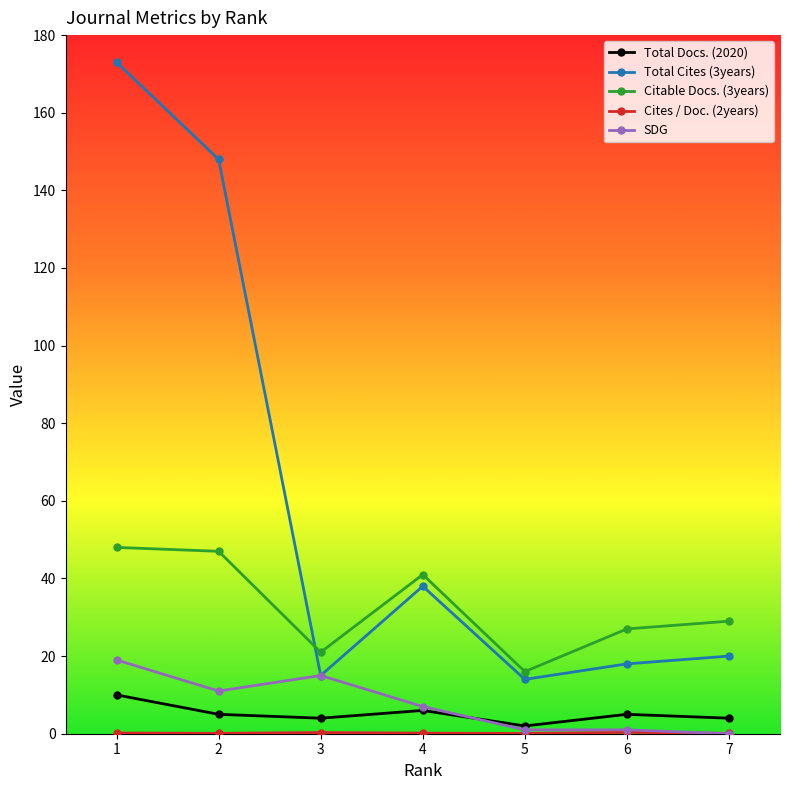

The value of Total Cites (3years) at 2 is 209.6. True or false?

False